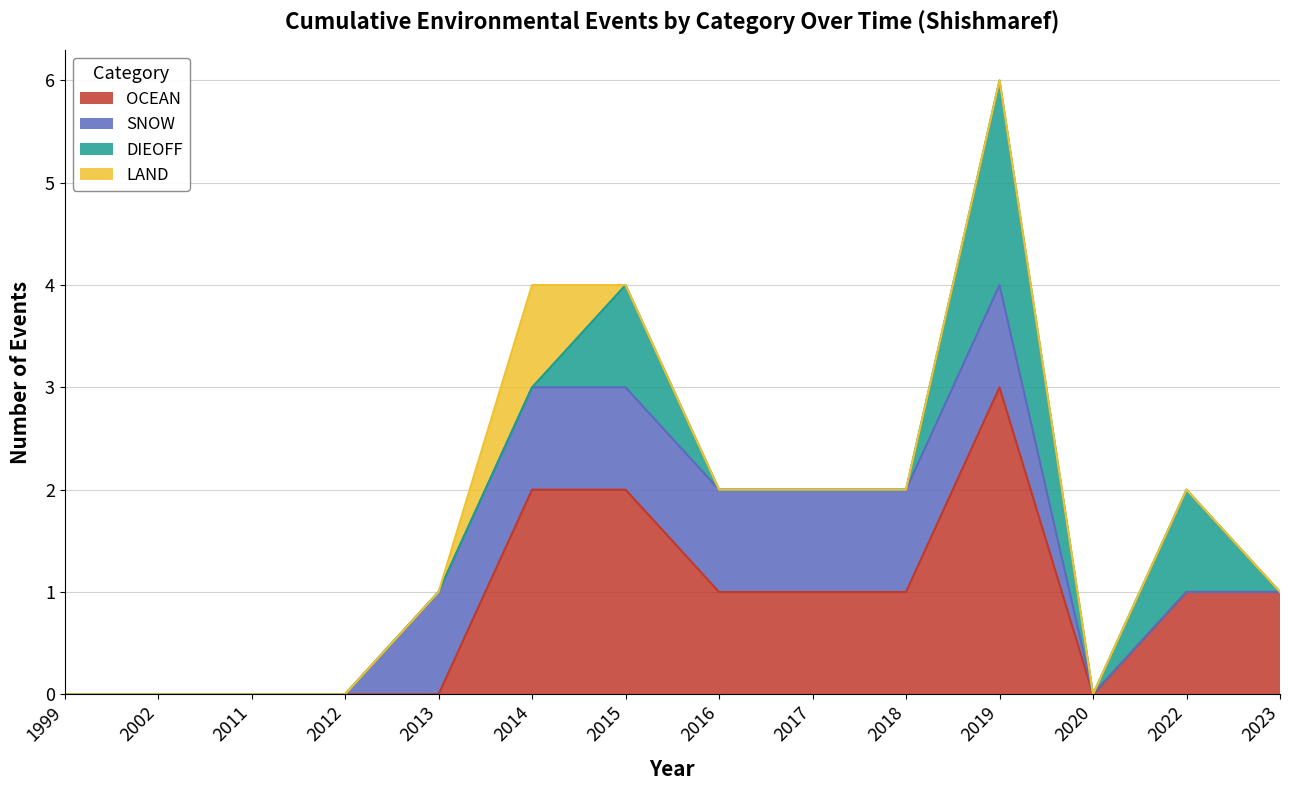

What is the sum of all DIEOFF values?

4